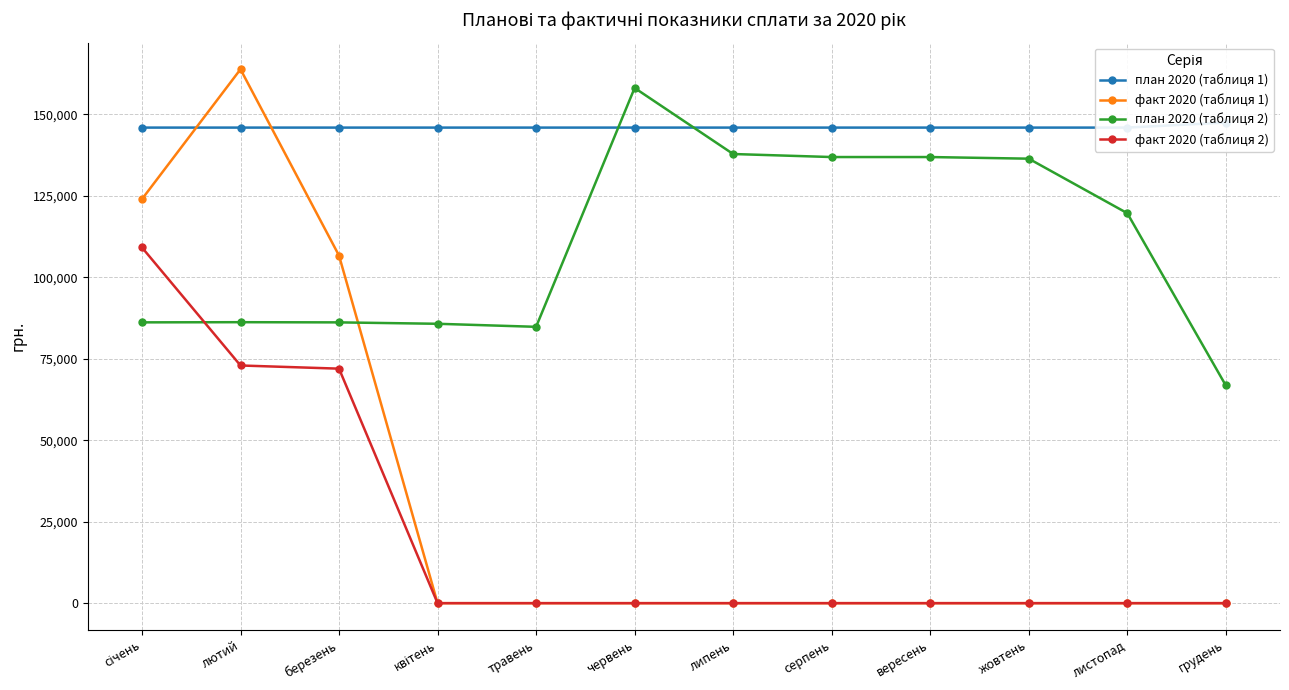

What is the value of the факт 2020 (таблиця 2) point at the 3rd from the left?

71948.0